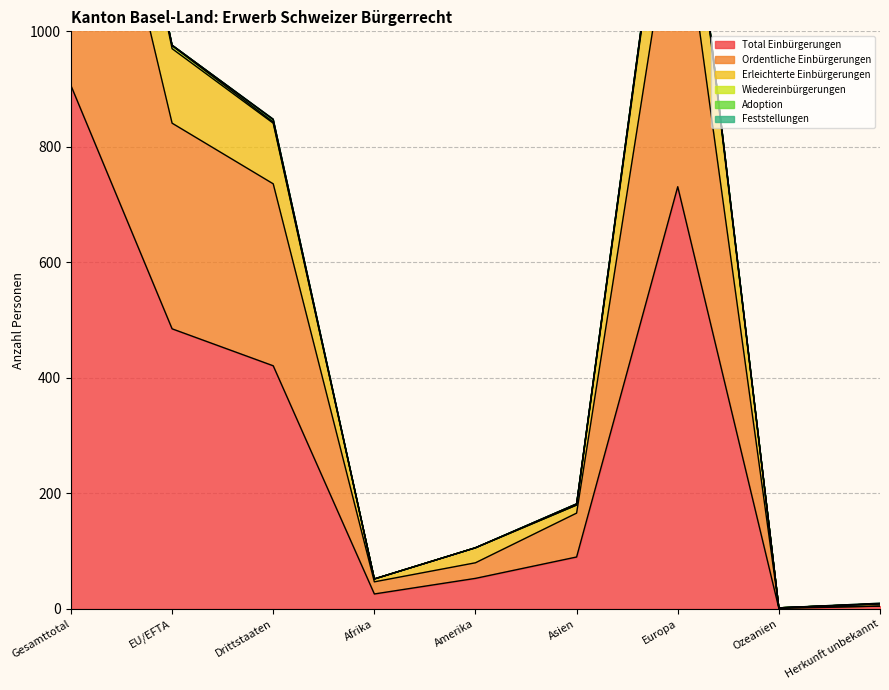

At how many categories does at least one series exceed 748?

4